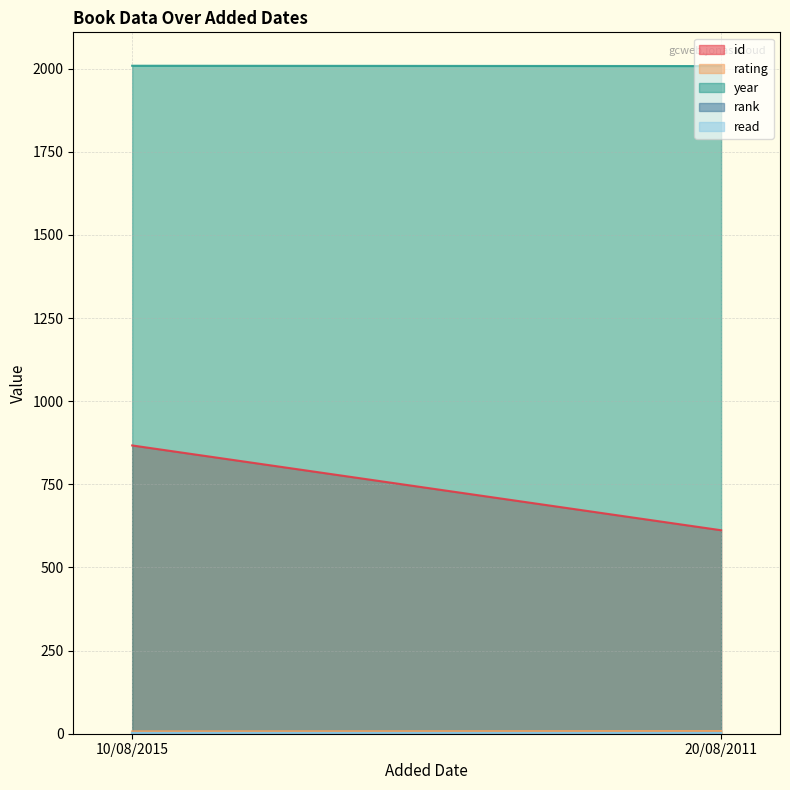

Which category has the highest value in the rating series?

20/08/2011